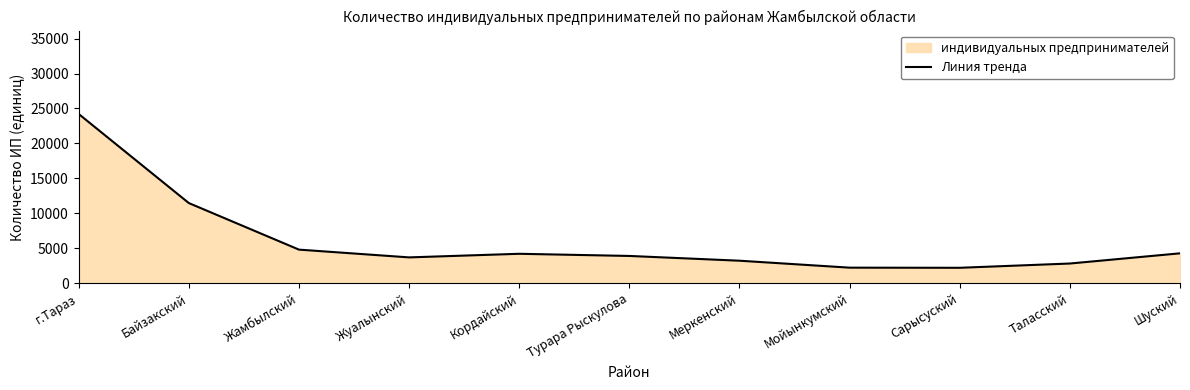

What is the change in value from г.Тараз to Мойынкумский?

-21975